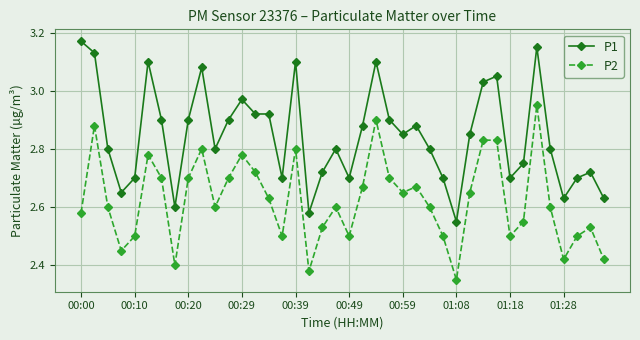

At how many categories does at least one series exceed 2?

40